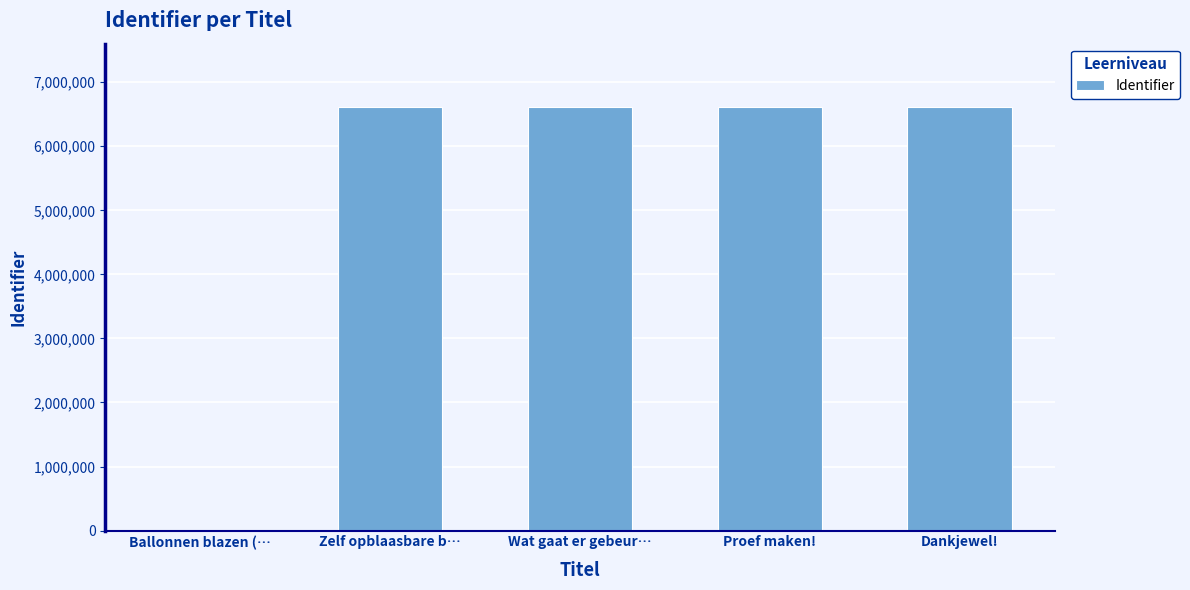

How many distinct data groups are displayed?

1